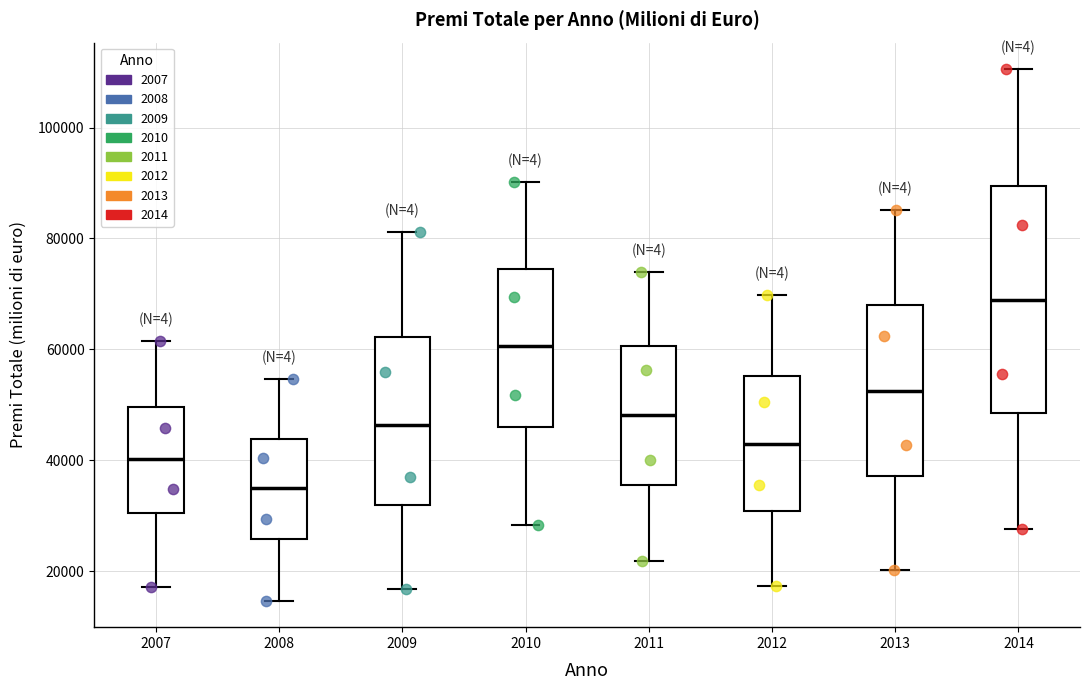

Where does the median line of the box at x = 2014 sit on the y-axis? The values are not printed on the chart, so give them approximately, as read against the axis.

68000